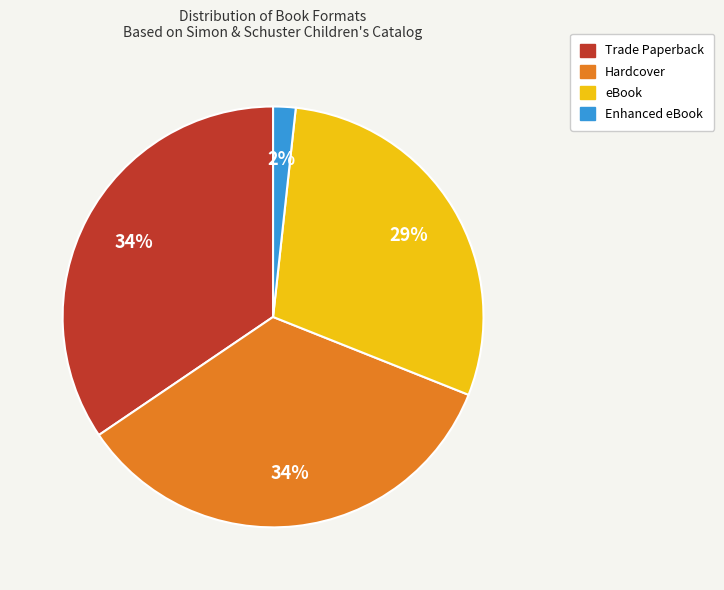

How many segments does this pie chart have?

4